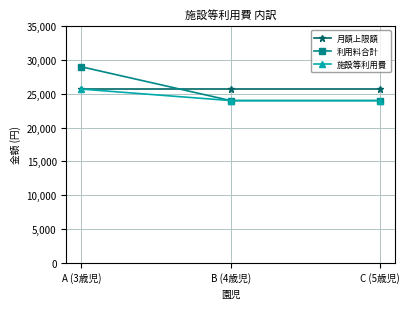

What is the difference between the highest and lowest values at A (3歳児)?

3300